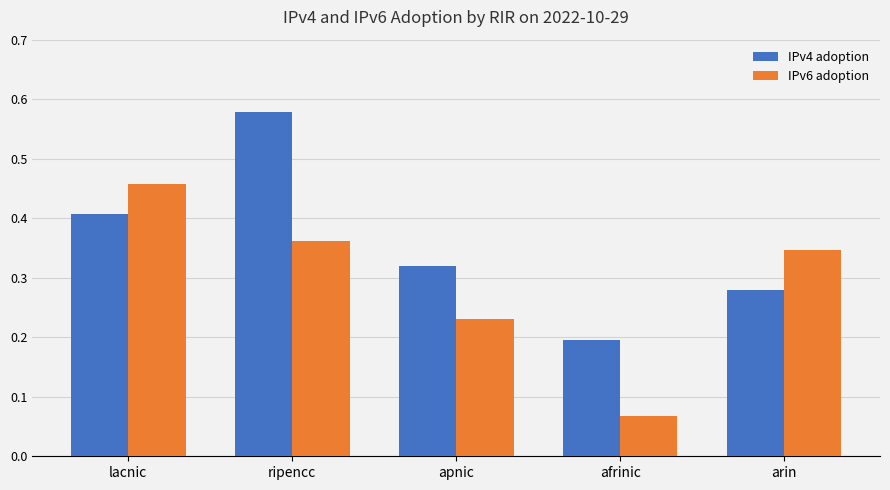

At which label does IPv4 adoption reach its peak?

ripencc